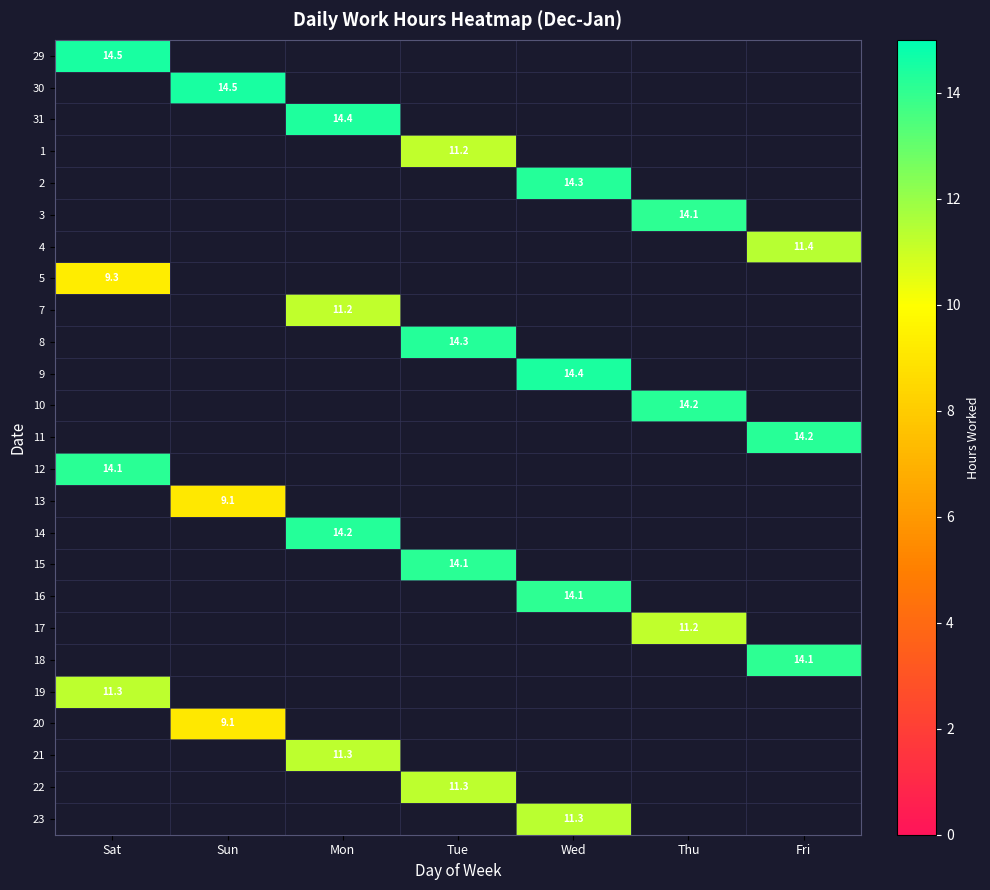

The value of 14 at Mon is 9.8. True or false?

False